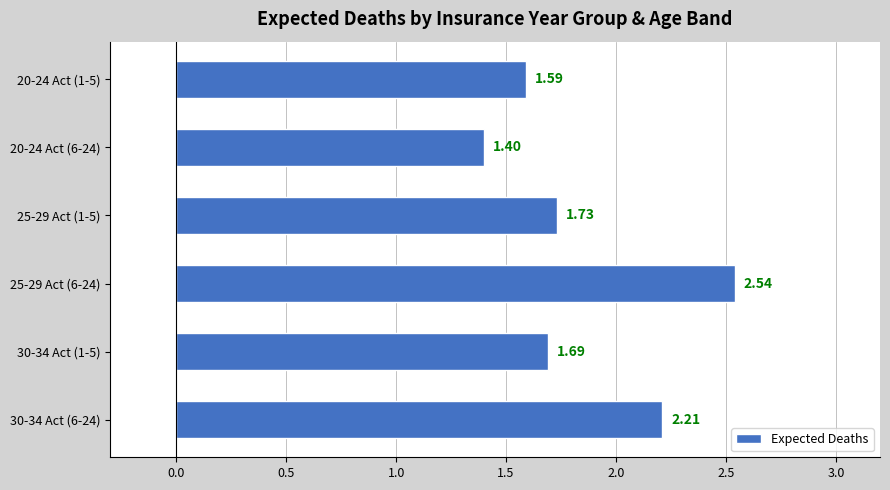

What is the sum of the values at 30-34 Act (6-24) and 20-24 Act (1-5)?

3.8